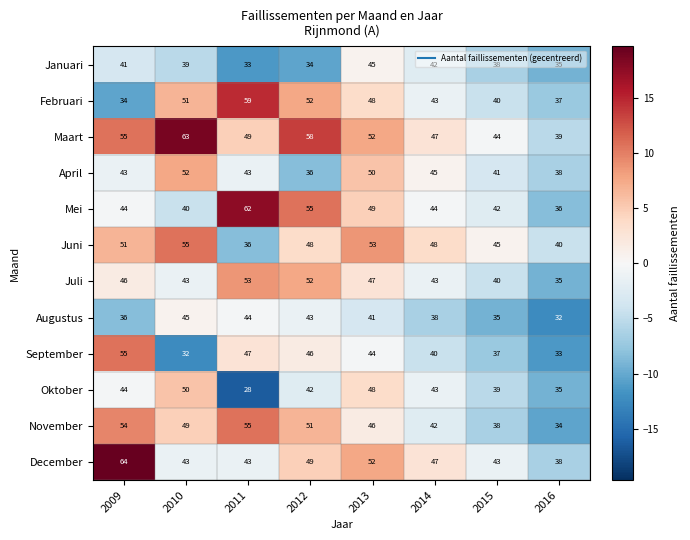

What is the average value of the Juli series?

45